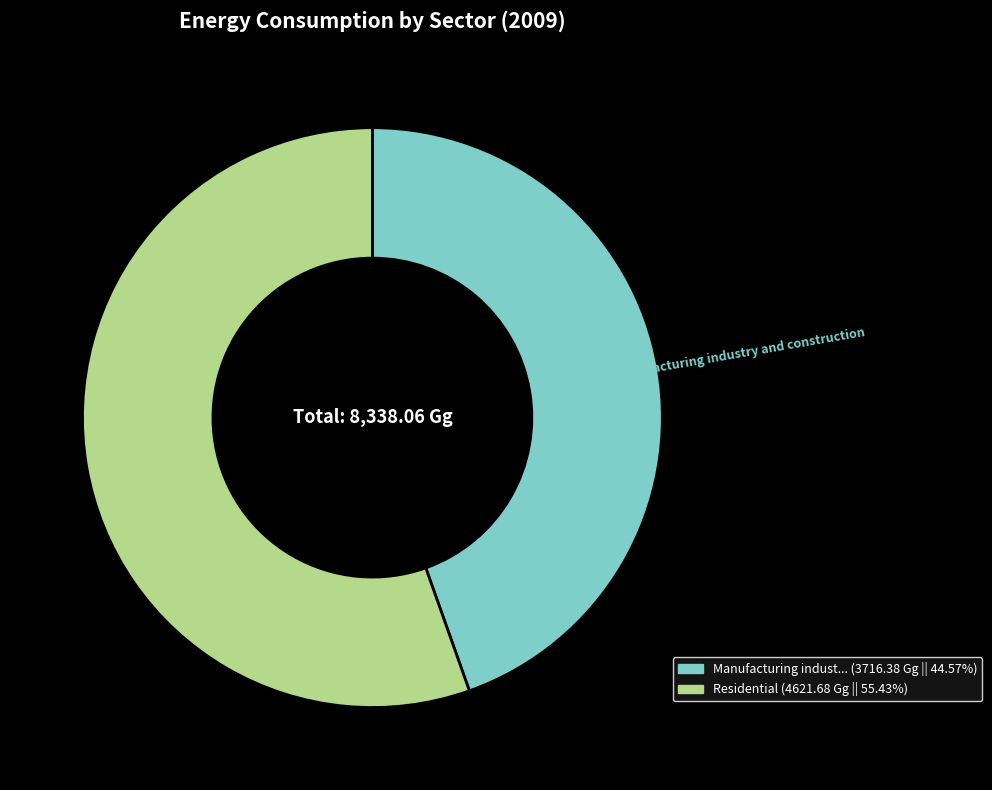

Is there any slice that represents more than half of the pie?

Yes